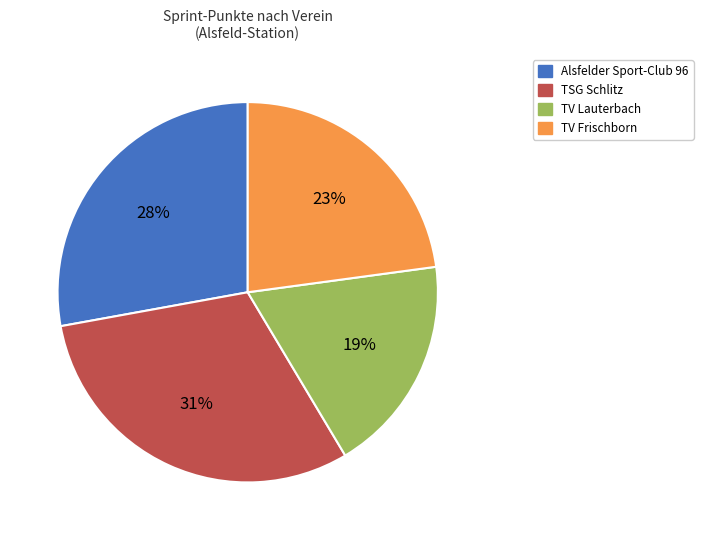

To the nearest percent, what is the difference between the largest and smallest slice percentages?

12%